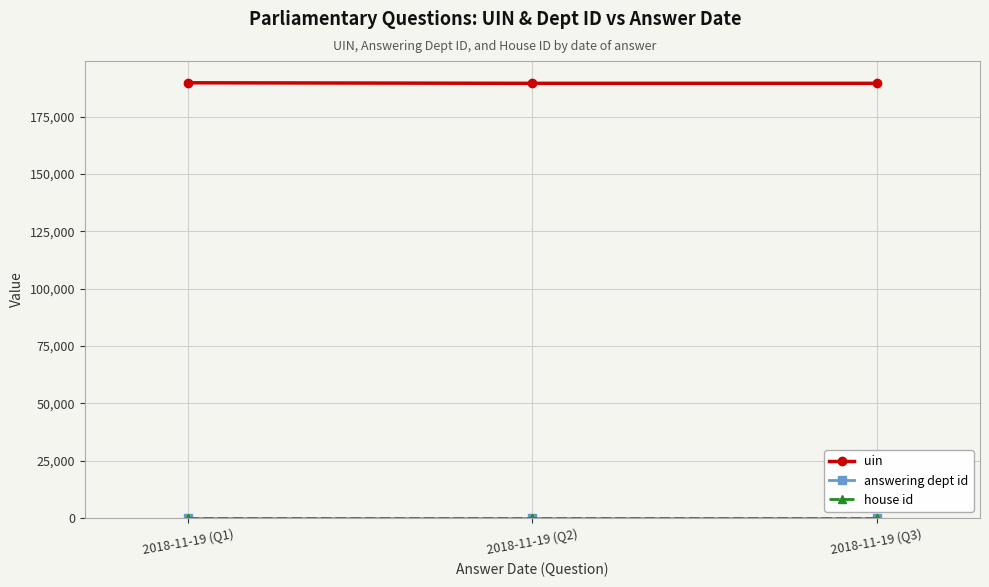

What is the label of the 3rd point from the right?

2018-11-19 (Q1)